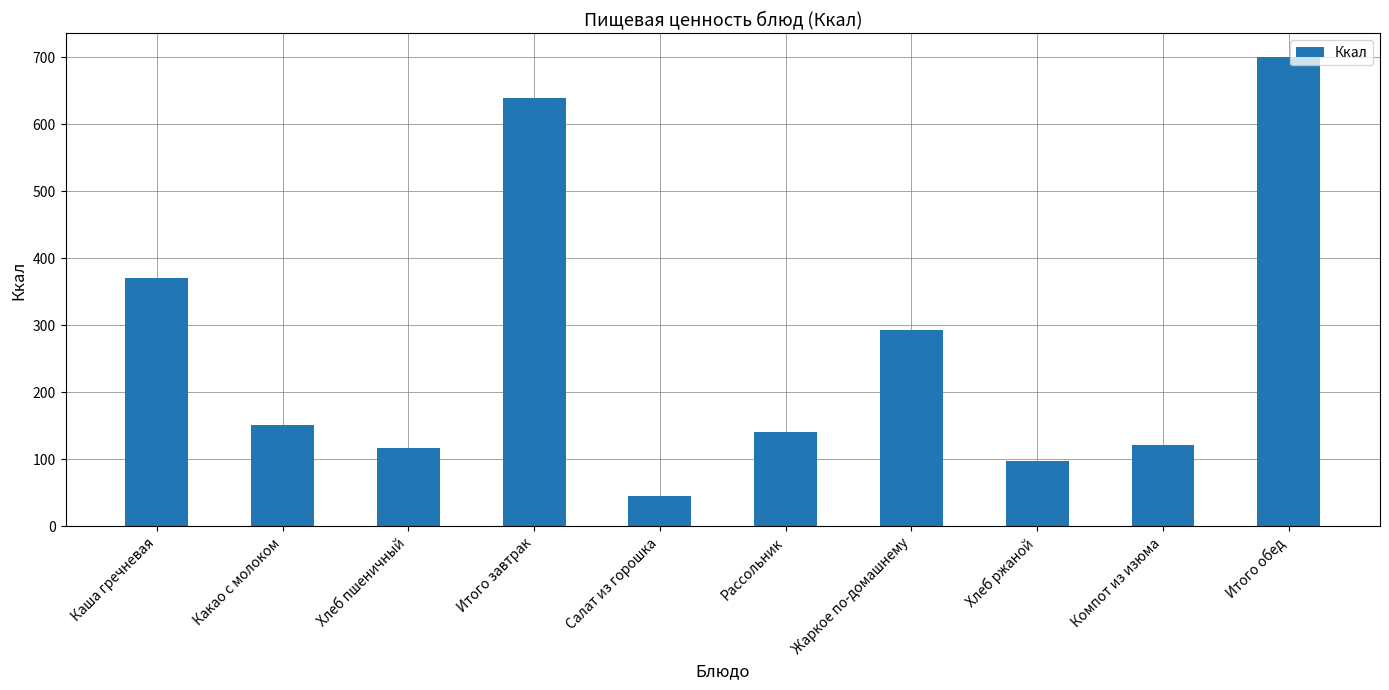

True or false: the data shows 640.0 at Итого завтрак.

True